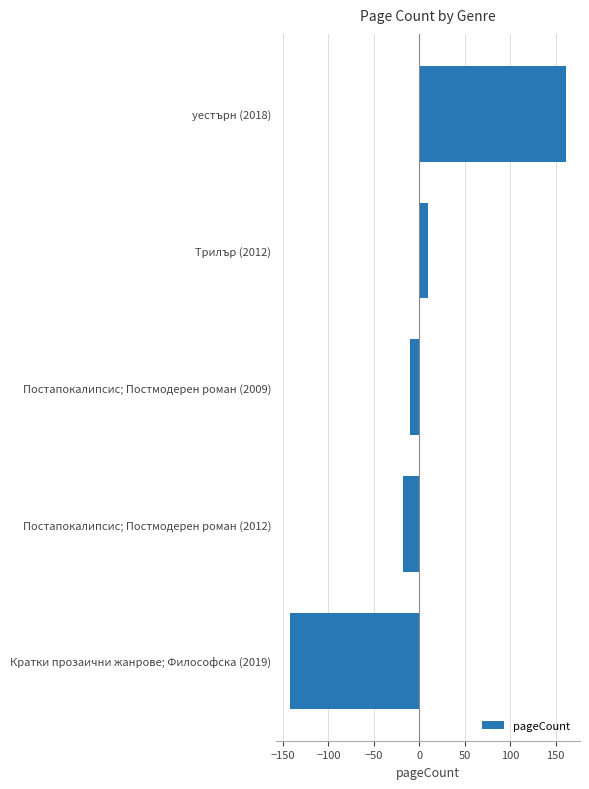

Is it true that the value at уестърн (2018) is 161.6?

True